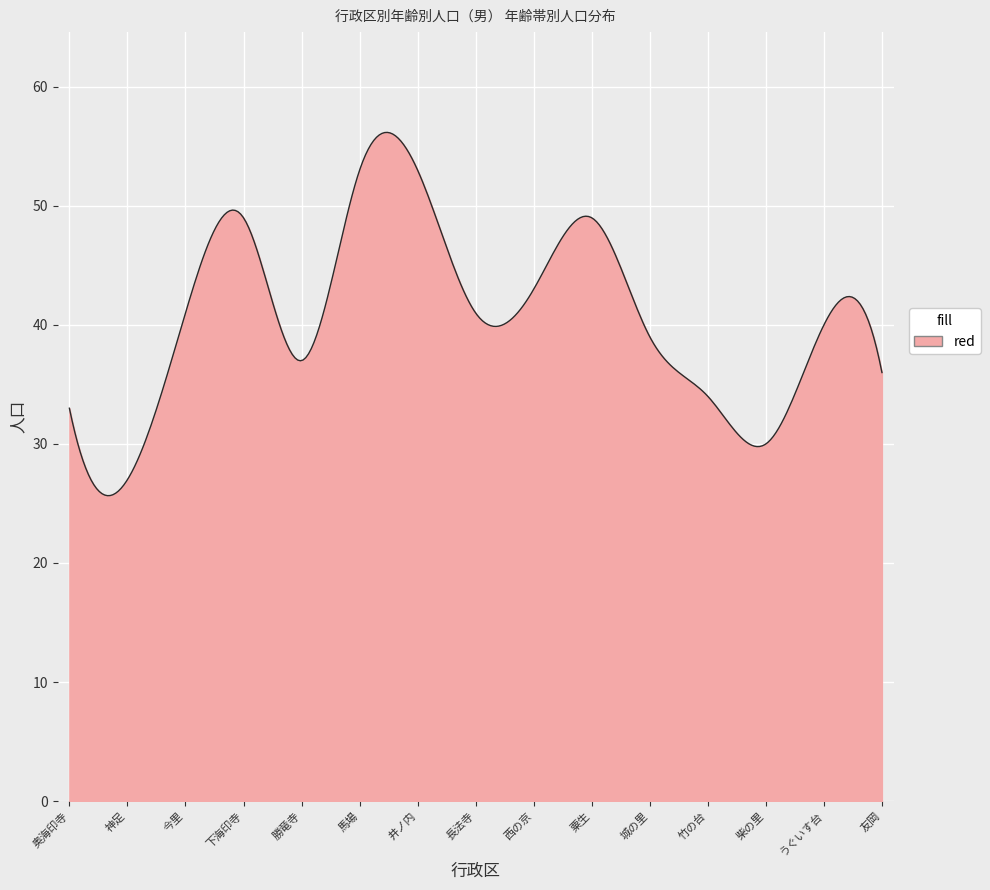

What is the smallest value displayed?

25.7